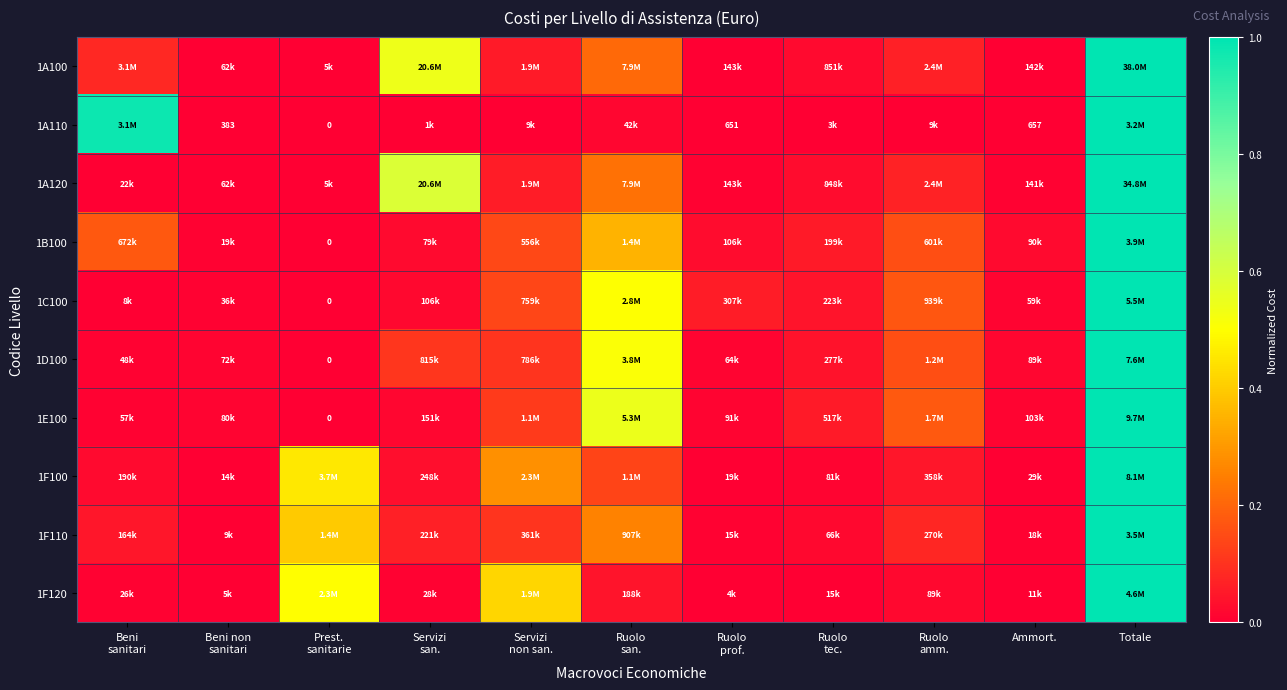

How many categories are shown in the chart?

11